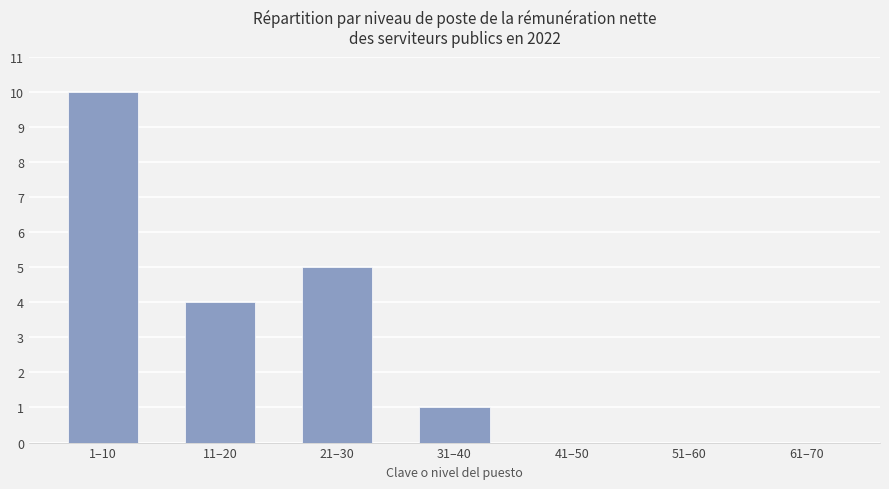

How many distinct data groups are displayed?

1